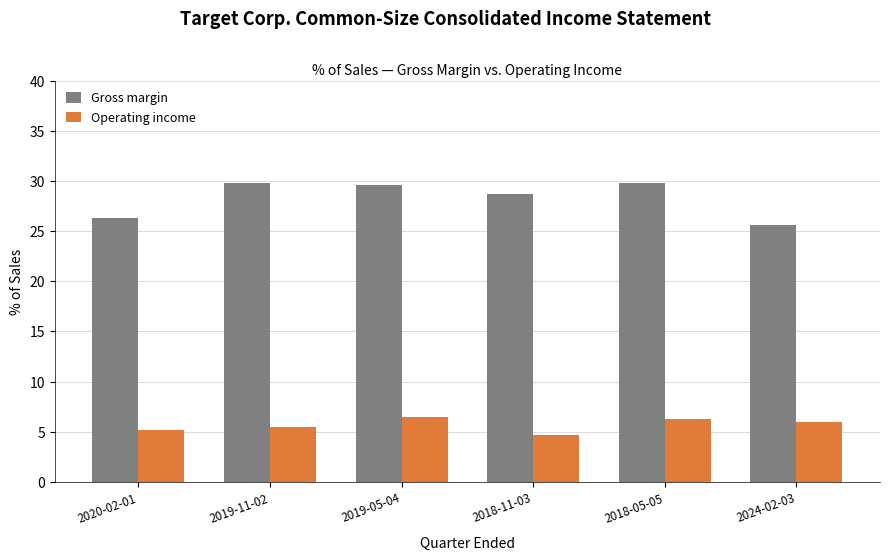

What is the difference between the Gross margin values at 2019-05-04 and 2018-11-03?

0.9